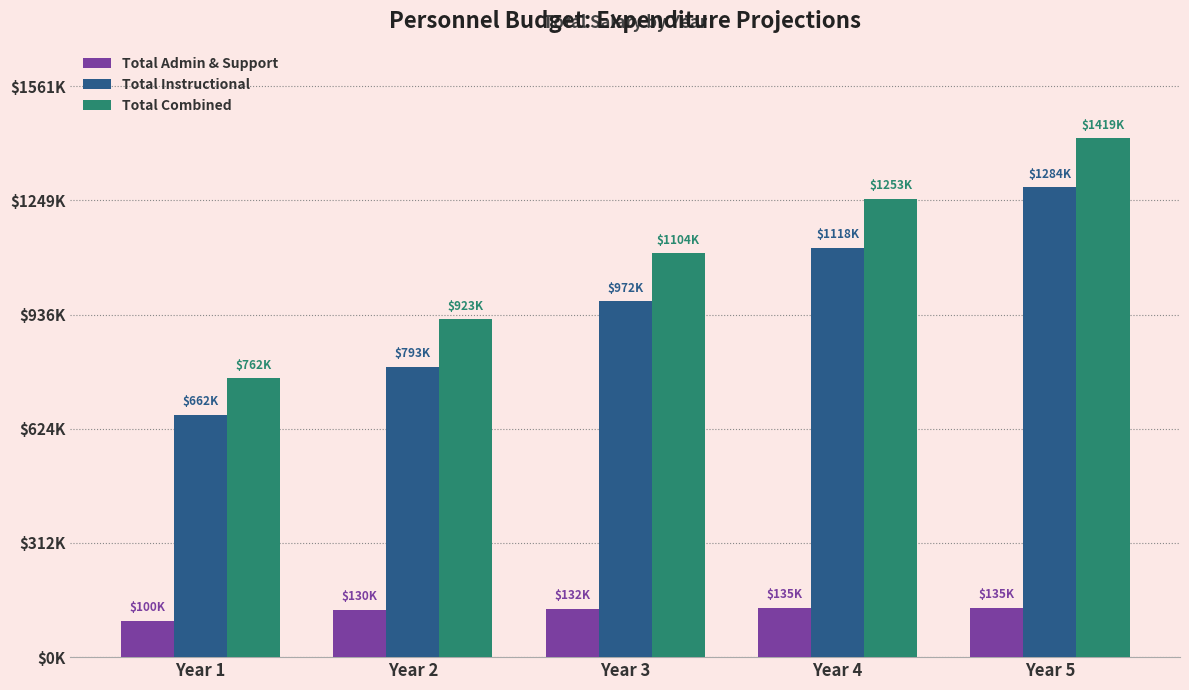

Reading right to left, list all the values displayed in this chart.

Total Admin & Support: 135000	135000	132000	130000	100000
Total Instructional: 1283842	1118378	972256	793000	662000
Total Combined: 1418842	1253378	1104256	923000	762000